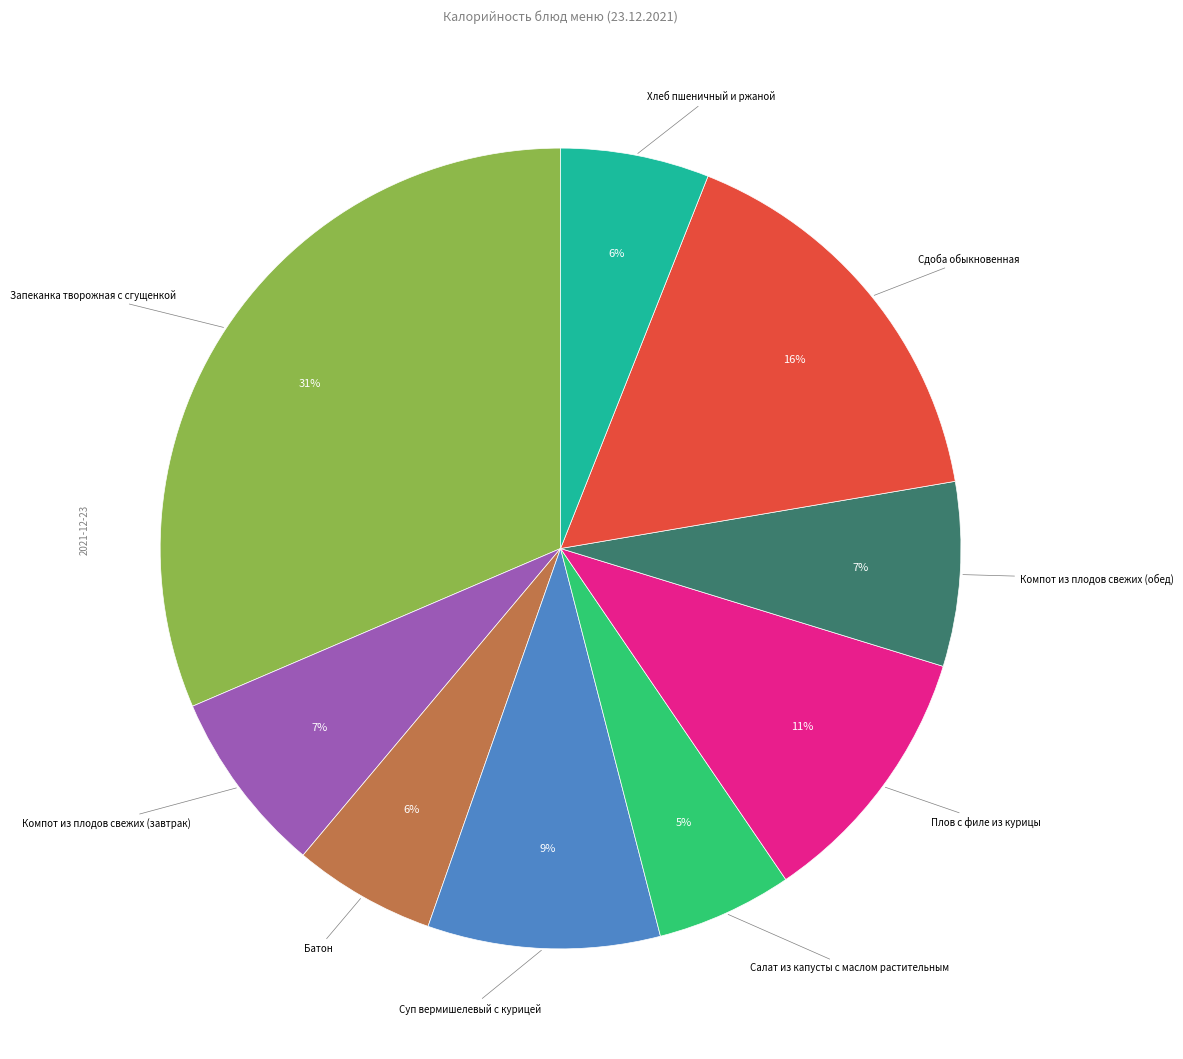

Does any single category account for the majority?

No